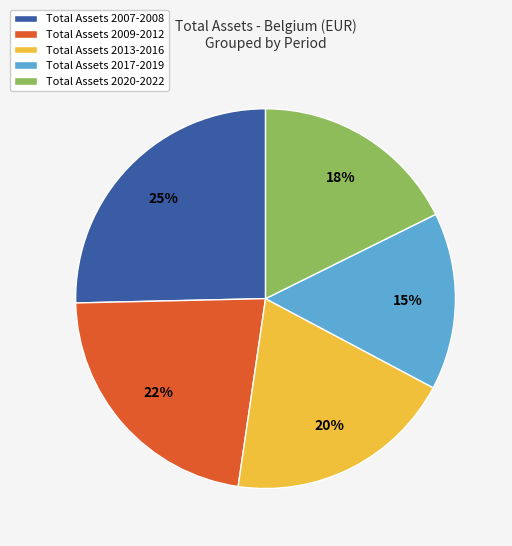

Is the sum of Total Assets 2013-2016 and Total Assets 2020-2022 greater than half?

No